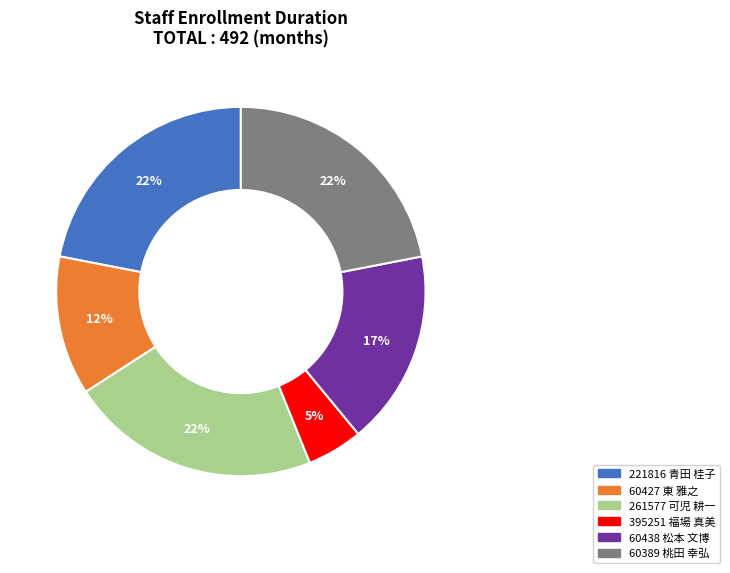

The 261577 可児 耕一 slice represents 16% of the pie. True or false?

False